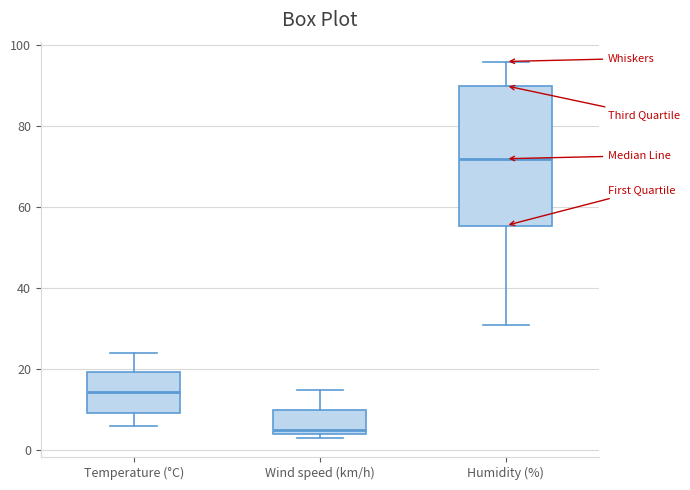

Reading left to right, read every box against the y-axis: the position of its median line, the range the box covers, and the ends of its whiskers. The values are not printed on the chart, so give them approximately, as read against the axis.

Temperature (°C): median 14, box 10 to 20, whiskers 6 to 24
Wind speed (km/h): median 6, box 4 to 10, whiskers 4 (just below the box's lower edge) to 16
Humidity (%): median 72, box 56 to 90, whiskers 32 to 96